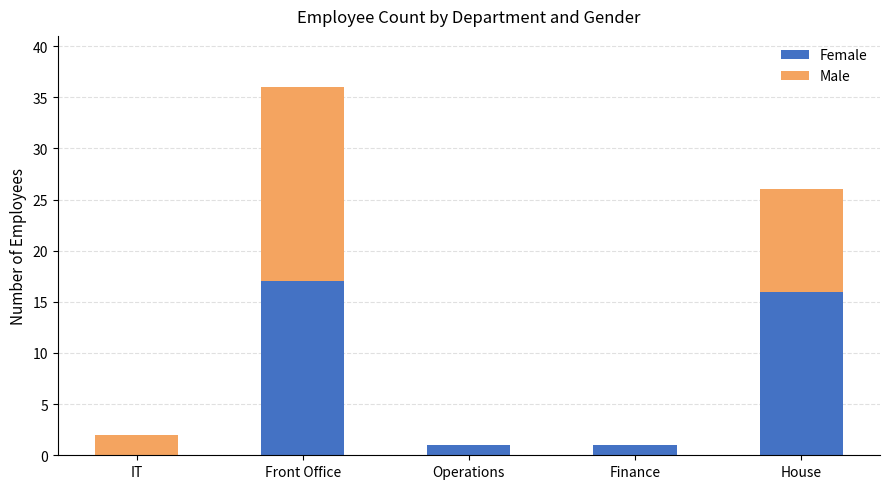

True or false: Female has a value of 16 at House.

True